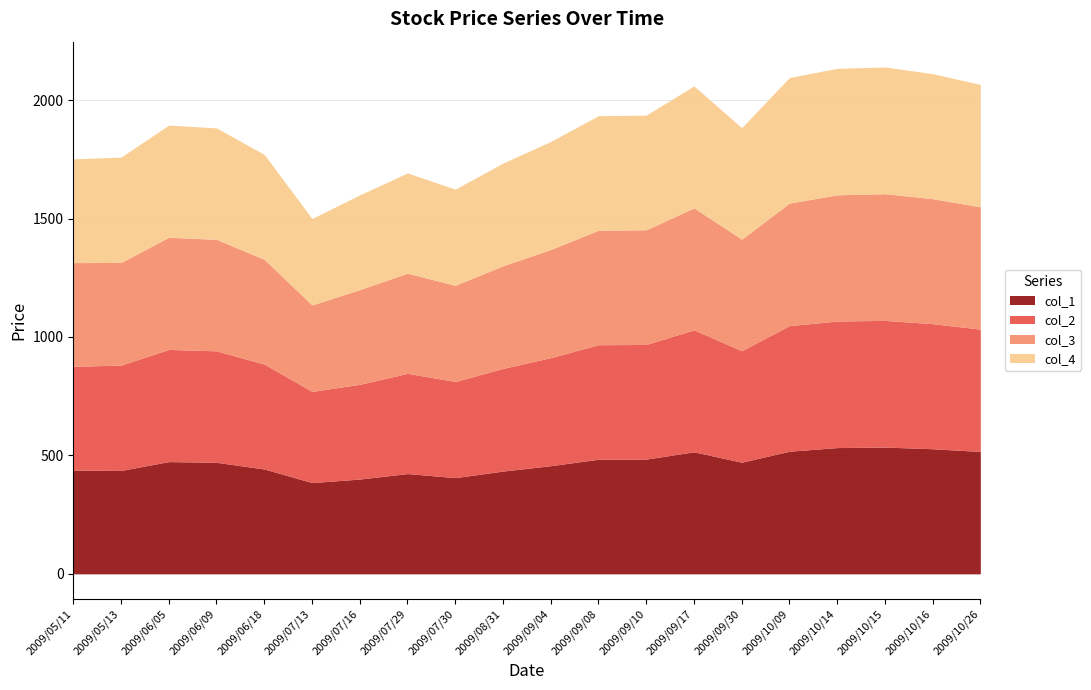

What is the total value across all series at 2009/06/18?

1770.8